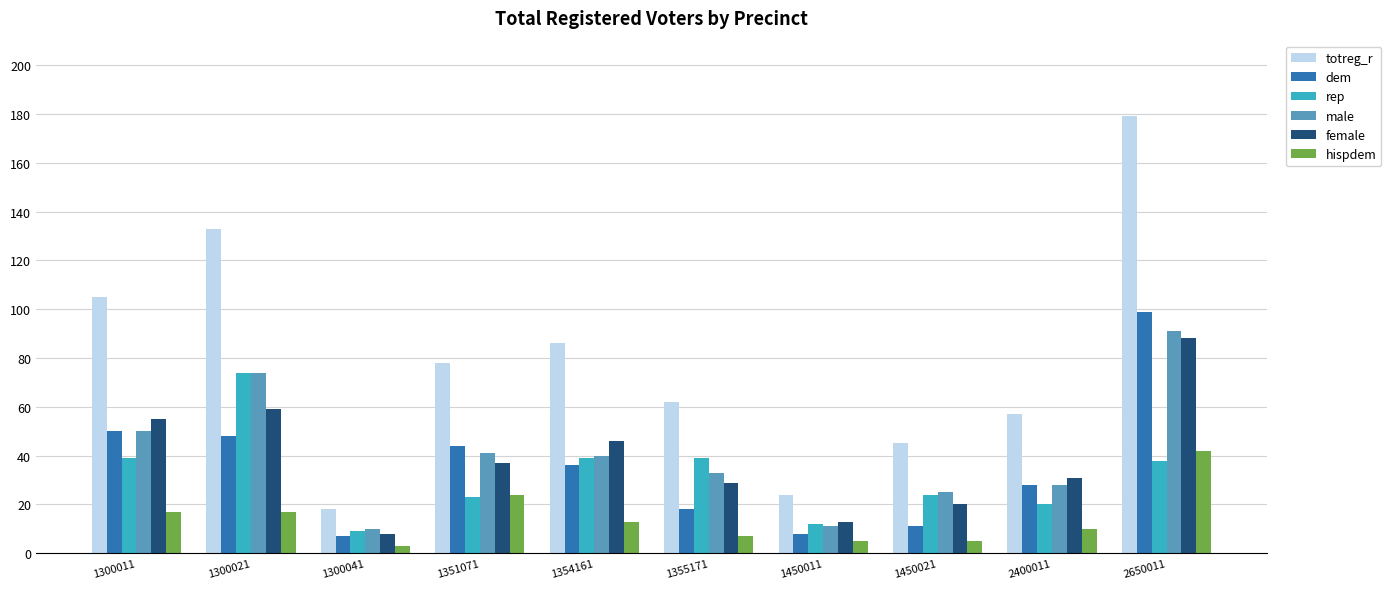

What is the average value of the totreg_r series?

79